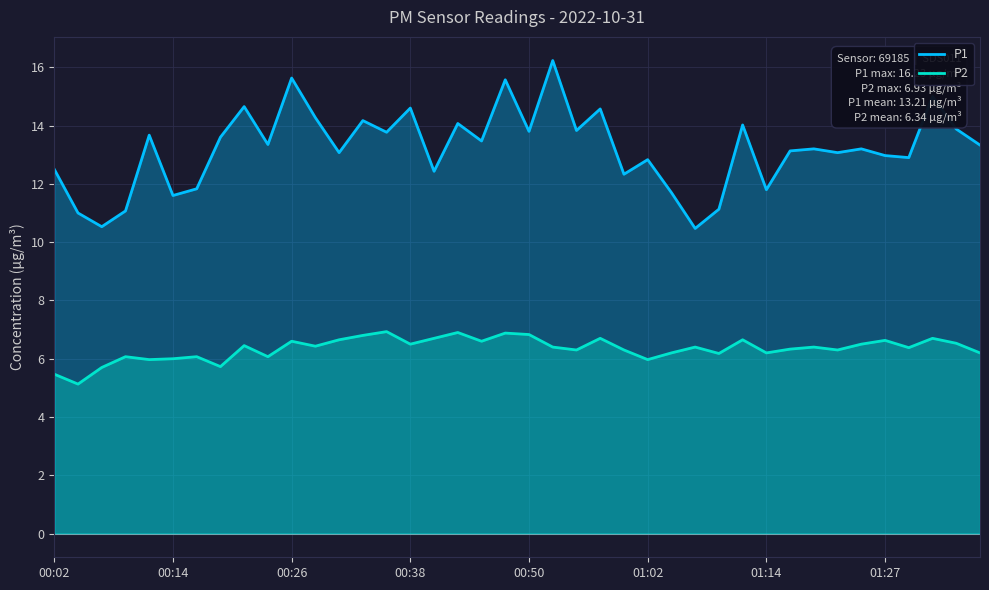

List the series in order of their peak value, highest first.

P1, P2